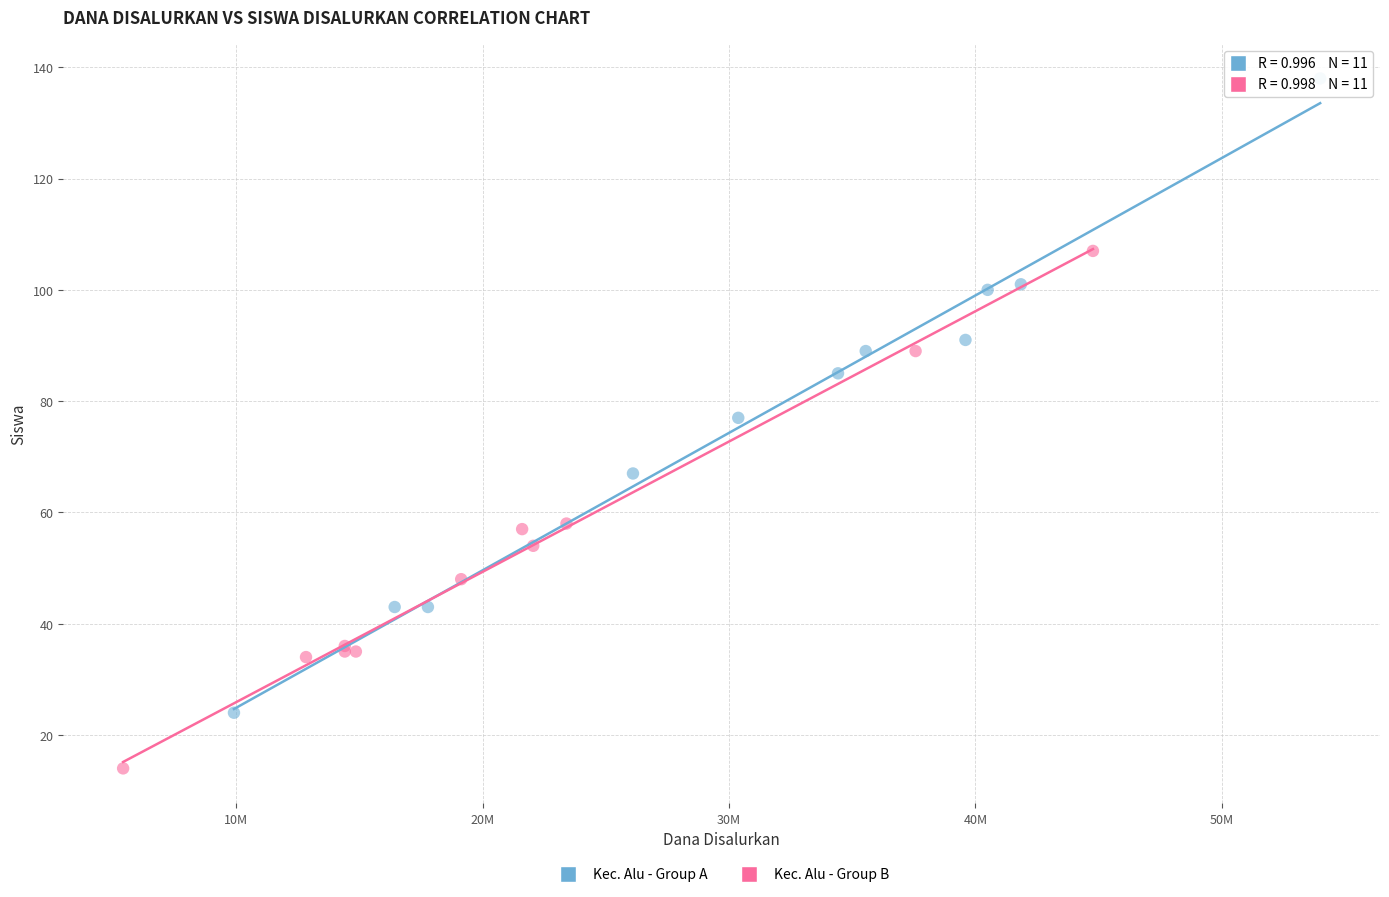

Which series reaches the maximum Y coordinate?

Kec. Alu - Group A